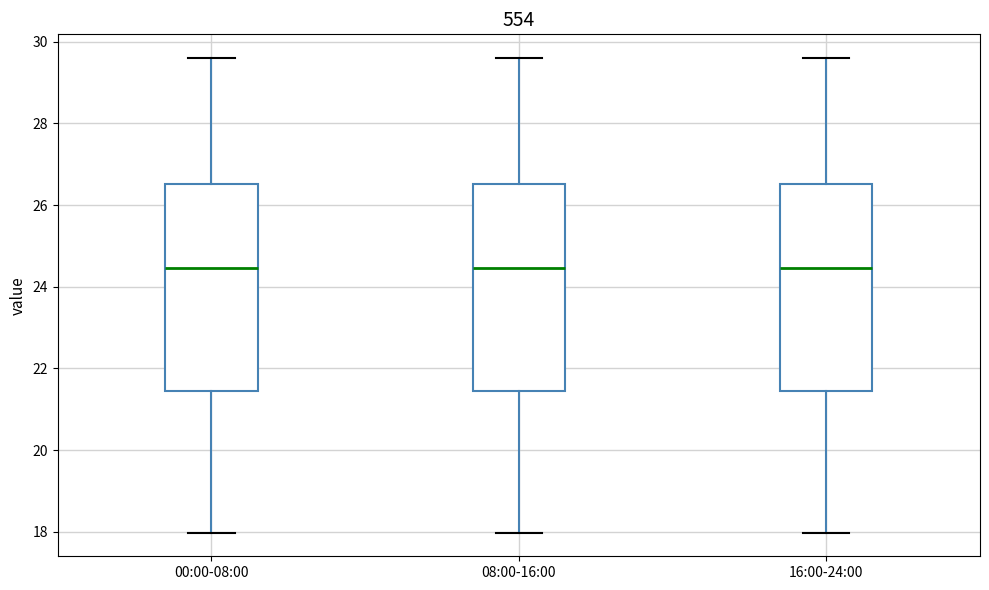

Reading left to right, transcribe this box plot: for each box, give where its median line is, the range the box spans, and where its two whiskers end, as read against the y-axis. The values are not printed on the chart, so give them approximately, as read against the axis.

00:00-08:00: median 24.4, box 21.4 to 26.6, whiskers 18.0 to 29.6
08:00-16:00: median 24.4, box 21.4 to 26.6, whiskers 18.0 to 29.6
16:00-24:00: median 24.4, box 21.4 to 26.6, whiskers 18.0 to 29.6